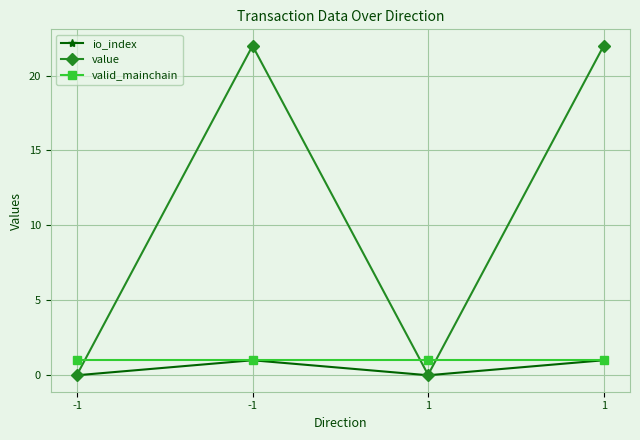

Rank the series by their maximum value, from lowest to highest.

io_index, valid_mainchain, value